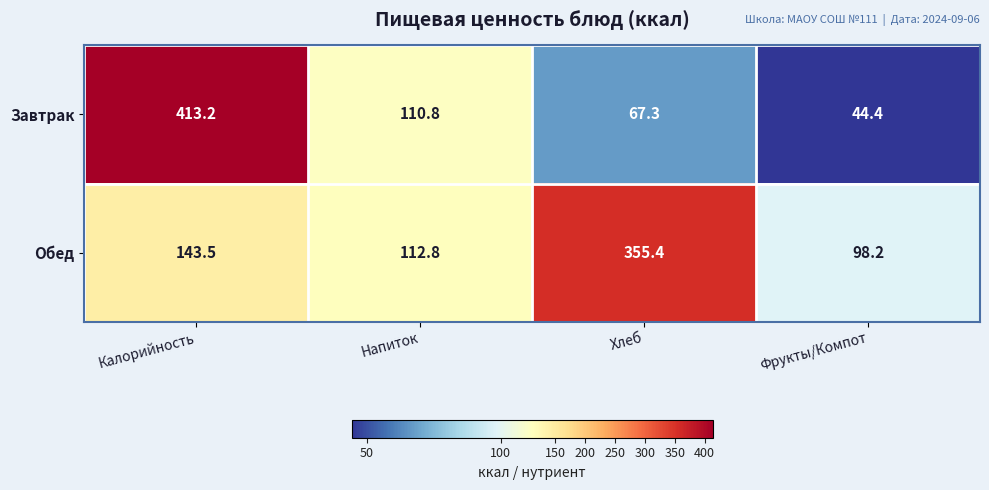

At which category does the chart reach its minimum across all series?

Фрукты/Компот